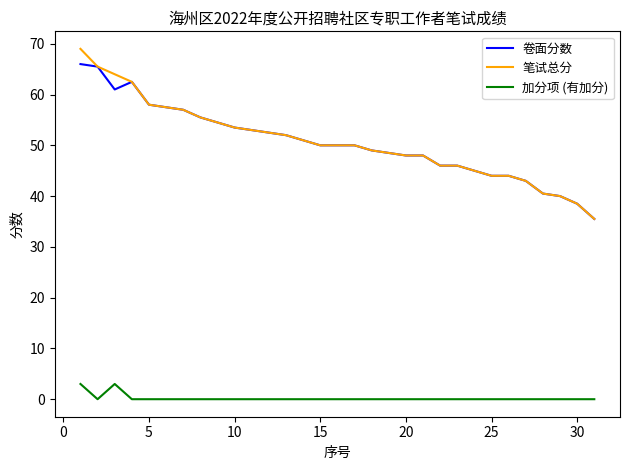

Is this an area chart (filled region under the line)?

No